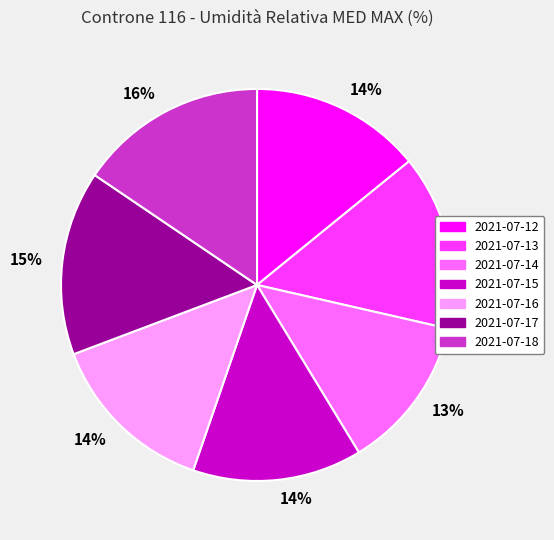

True or false: 2021-07-16 accounts for 14% of the total.

True